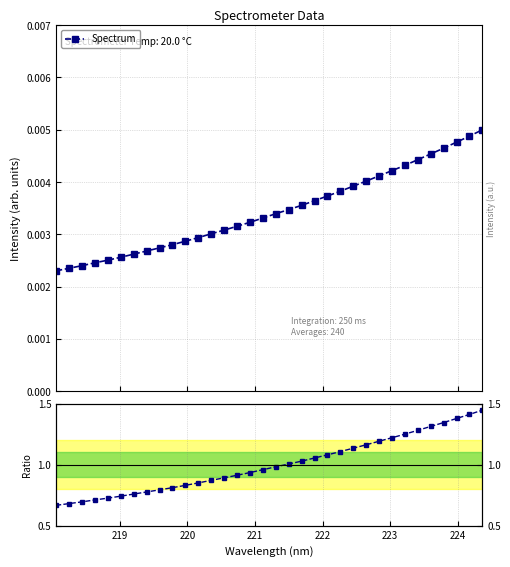

Is this an area chart (filled region under the line)?

No